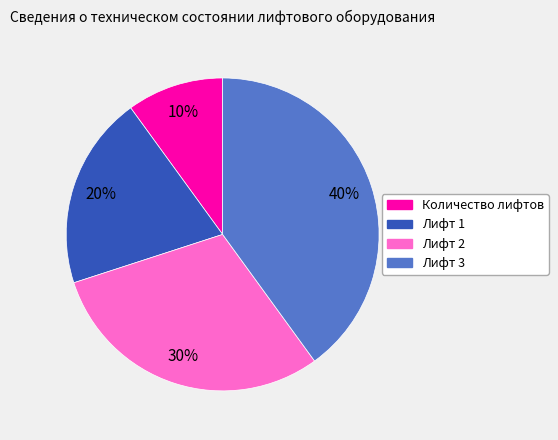

To the nearest percent, what portion does Лифт 2 represent?

30%